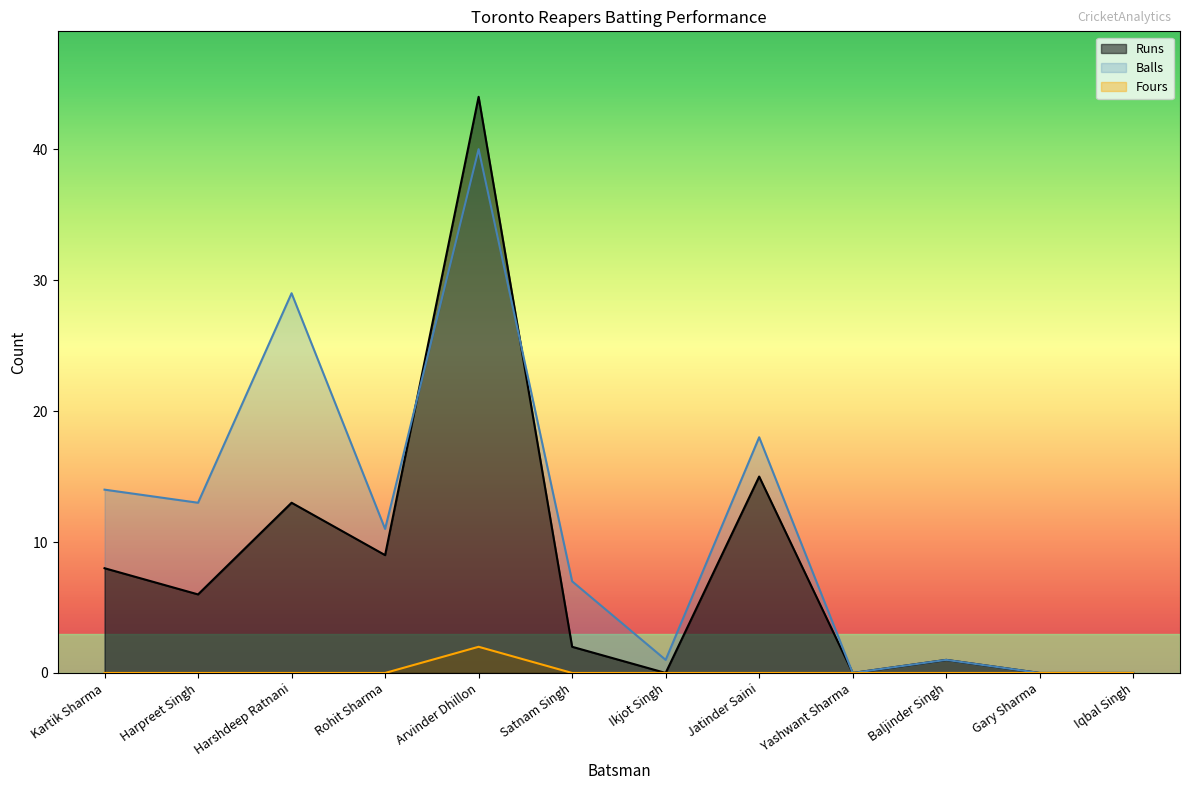

Rank the categories by Fours value from highest to lowest.

Arvinder Dhillon, Kartik Sharma, Harpreet Singh, Harshdeep Ratnani, Rohit Sharma, Satnam Singh, Ikjot Singh, Jatinder Saini, Yashwant Sharma, Baljinder Singh, Gary Sharma, Iqbal Singh